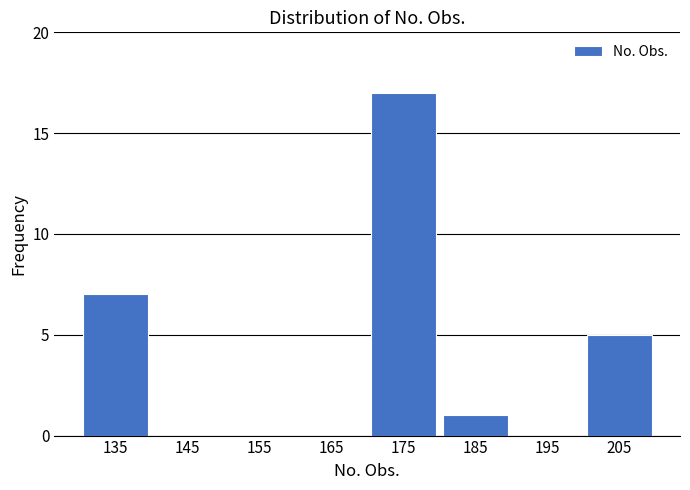

What is the height of the bar covering 130 to 140 on the x-axis? The values are not printed on the chart, so give them approximately, as read against the axis.

7